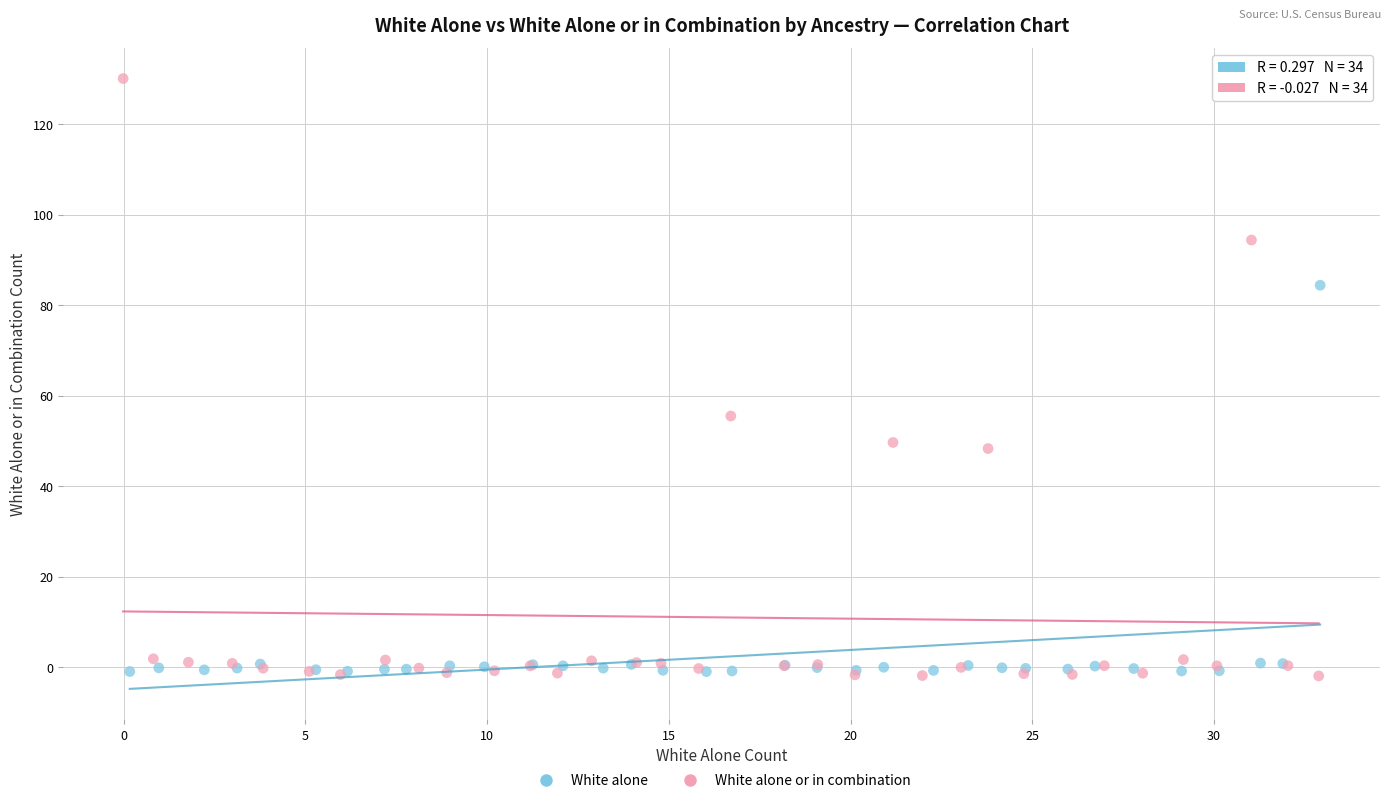

Which series has the widest spread of Y values?

White alone or in combination